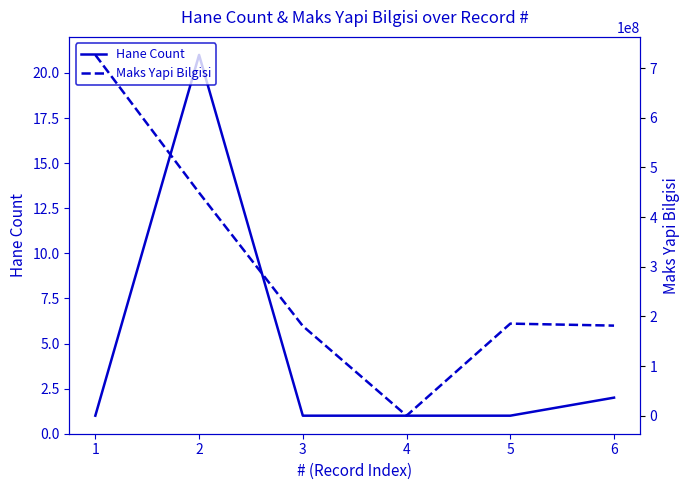

Reading left to right, extract all data points from this chart.

Hane Count: 1=1	2=21	3=1	4=1	5=1	6=2
Maks Yapi Bilgisi: 1=726773740	2=449238559	3=180630840	4=0	5=185466109	6=181451964